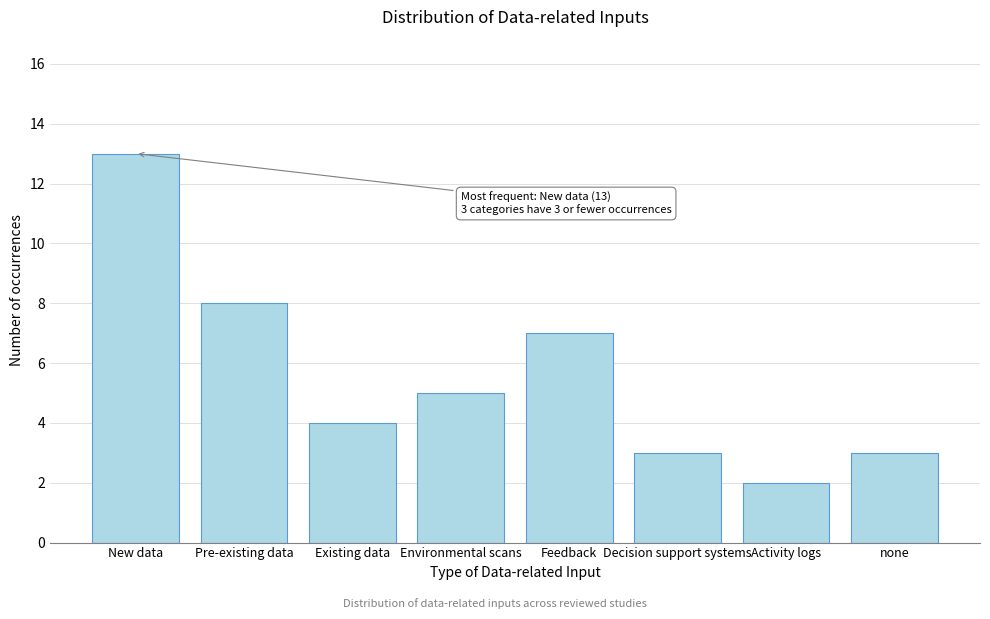

Reading left to right, transcribe all the data shown in this chart.

New data=13	Pre-existing data=8	Existing data=4	Environmental scans=5	Feedback=7	Decision support systems=3	Activity logs=2	none=3